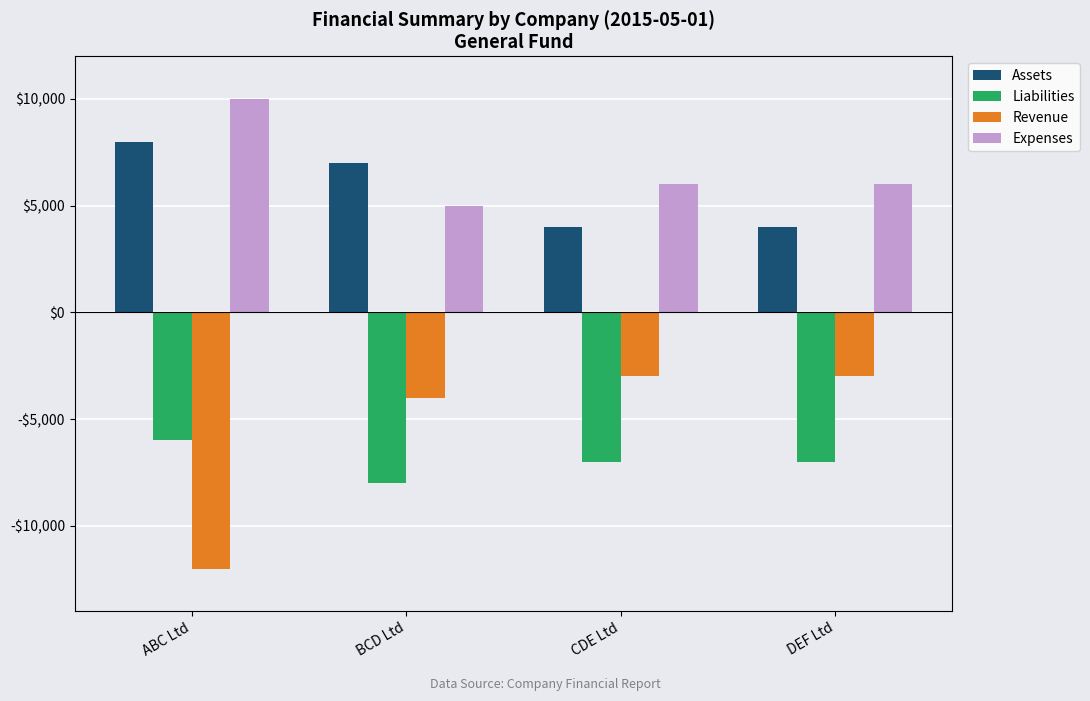

What is the difference between the maximum and minimum values in the Revenue series?

9000